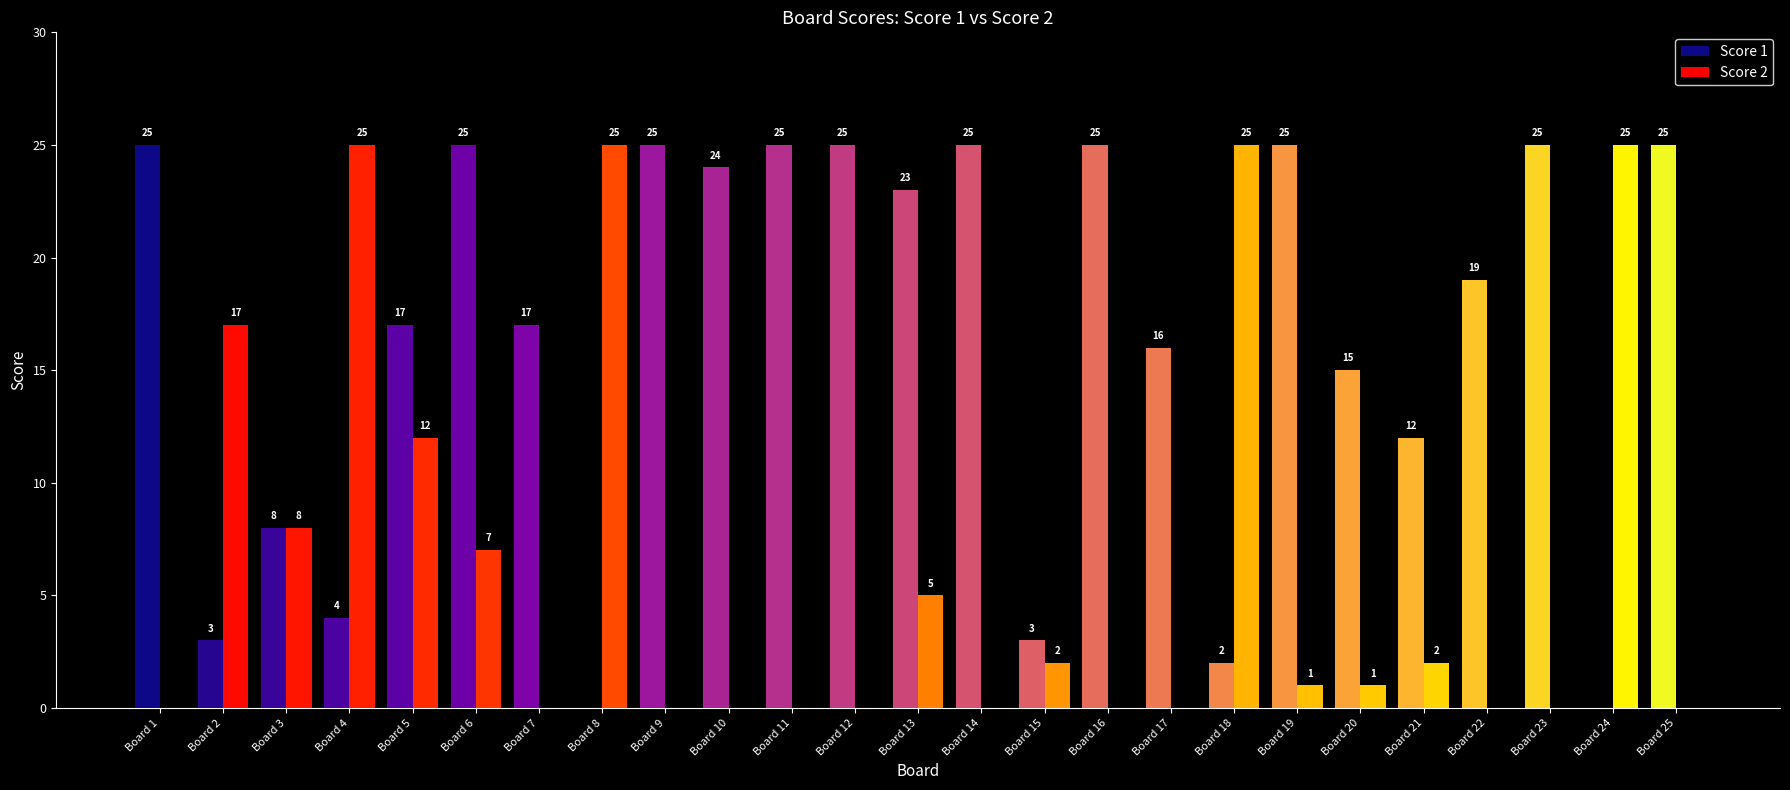

The value of Score 1 at Board 22 is 19. True or false?

True